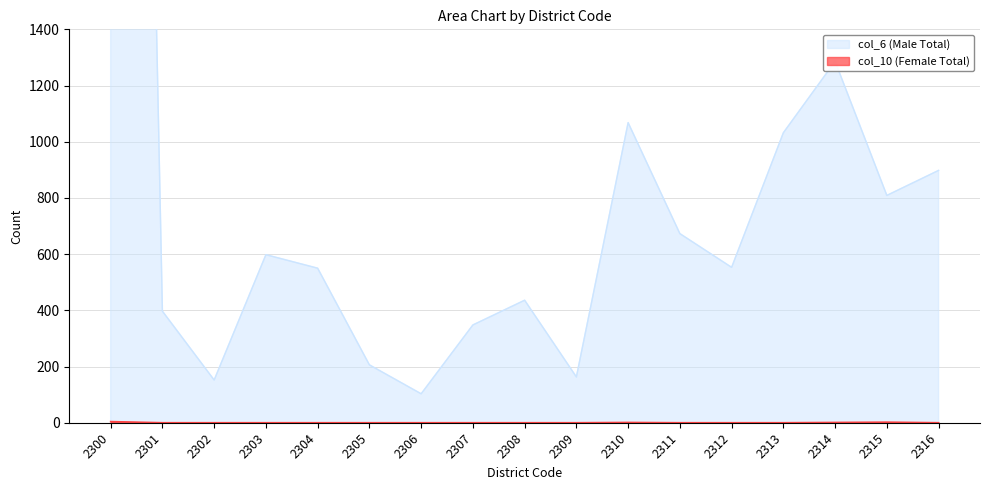

The value of col_10 (Female Total) at 2304 is 0. True or false?

True